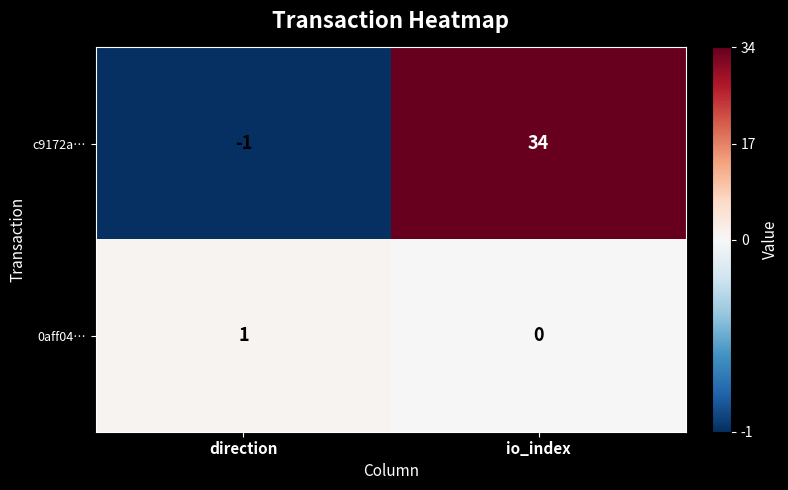

Which category has the highest value across all series?

io_index